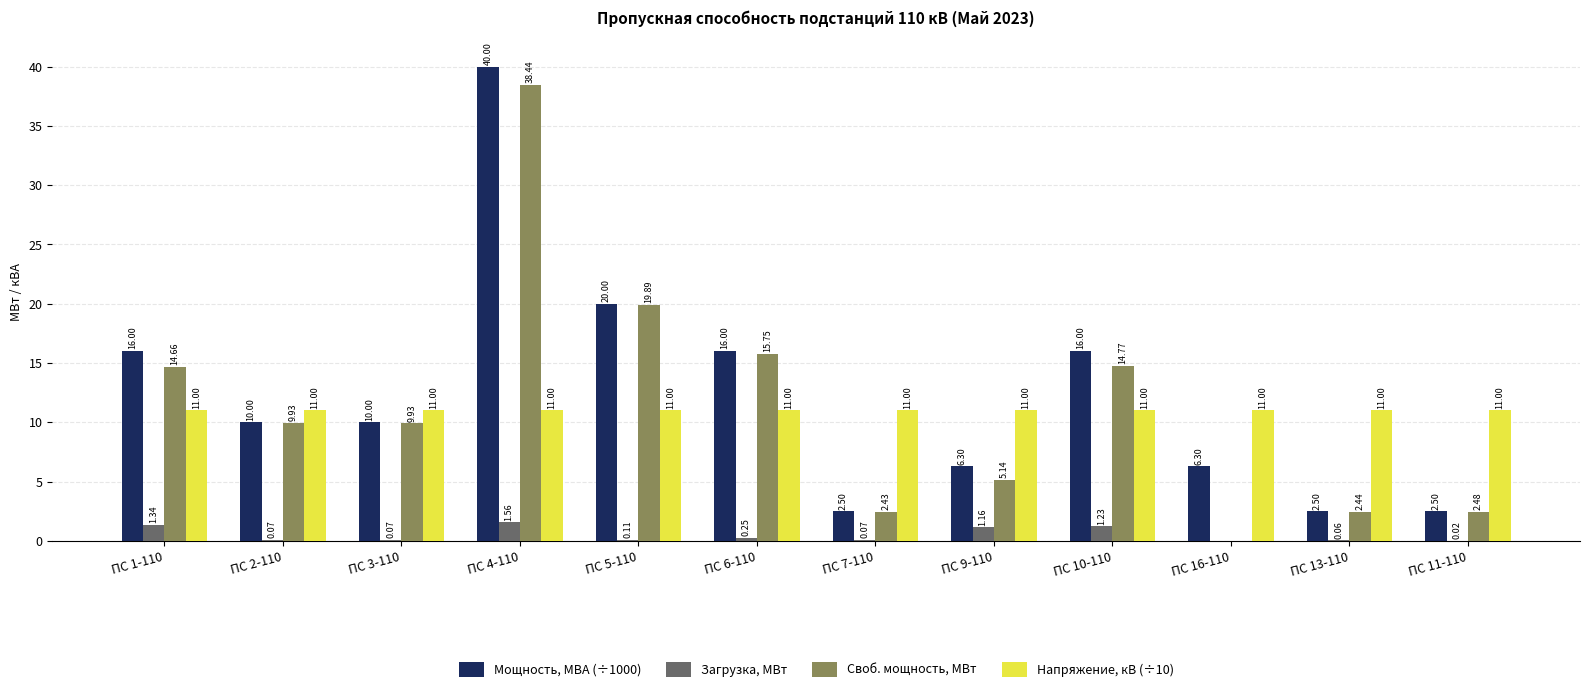

What is the sum of the Напряжение, кВ (÷10) values at ПС 6-110 and ПС 3-110?

22.0